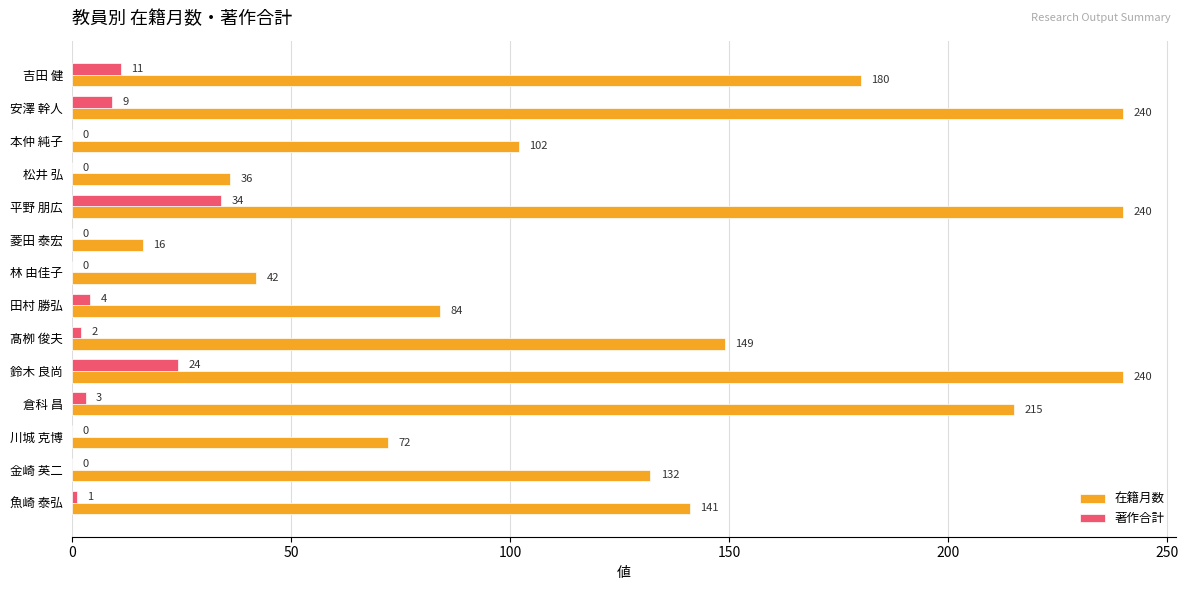

What is the total value across all series at 林 由佳子?

42